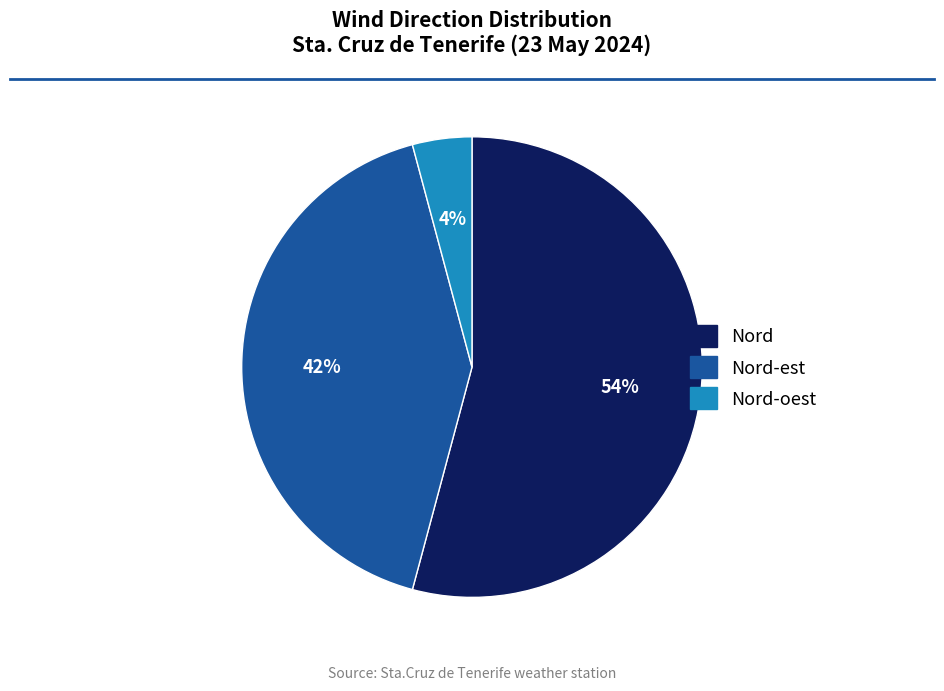

How many segments does this pie chart have?

3